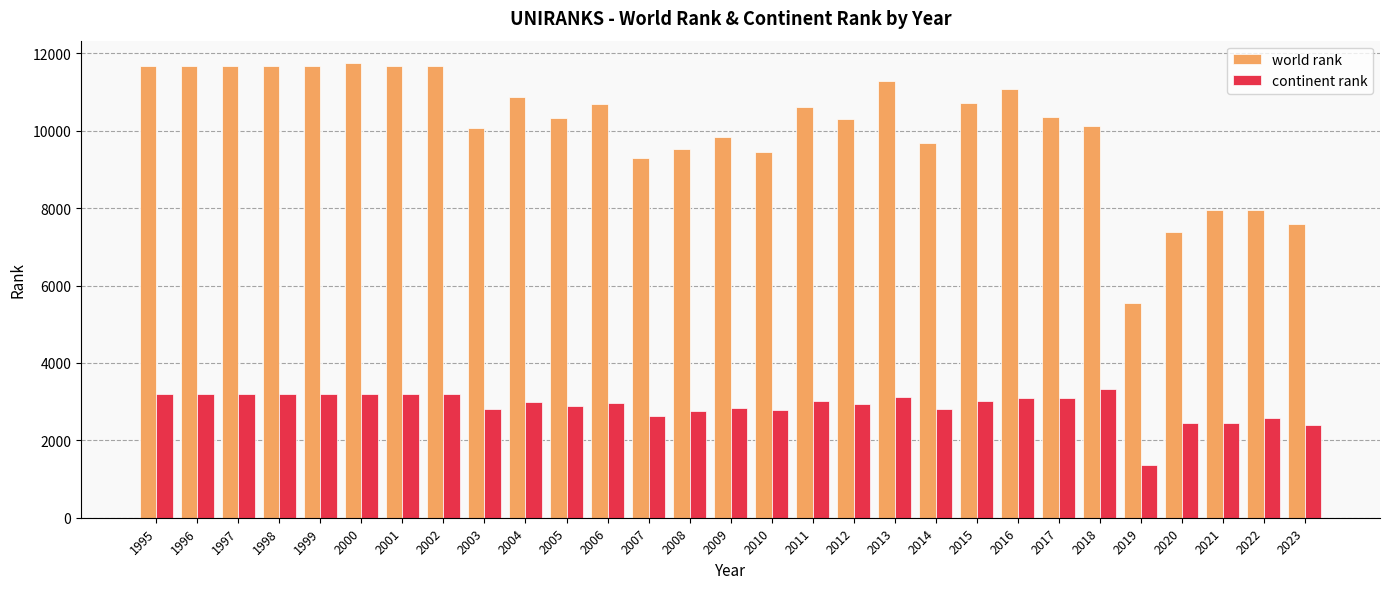

The value of continent rank at 2020 is 2453. True or false?

True